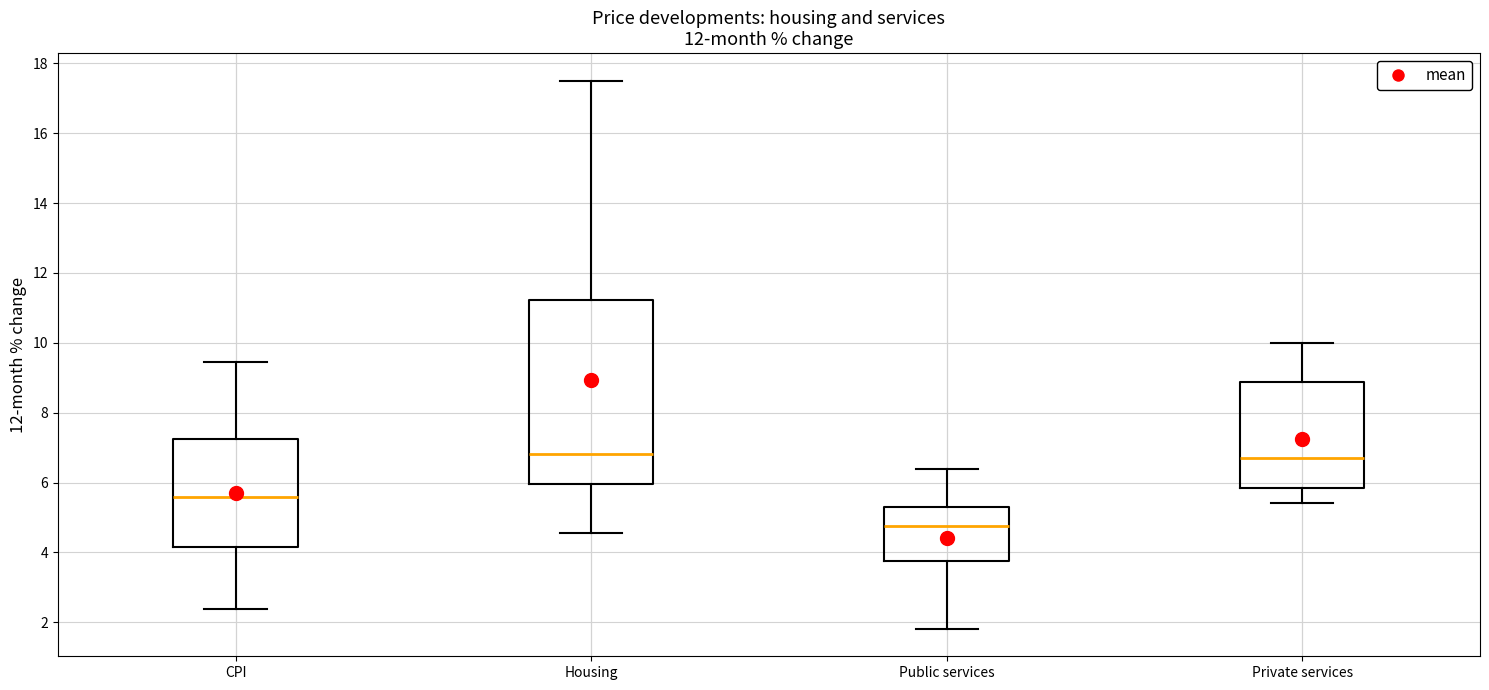

Where does the median line of the box for Housing sit on the y-axis? The values are not printed on the chart, so give them approximately, as read against the axis.

6.8